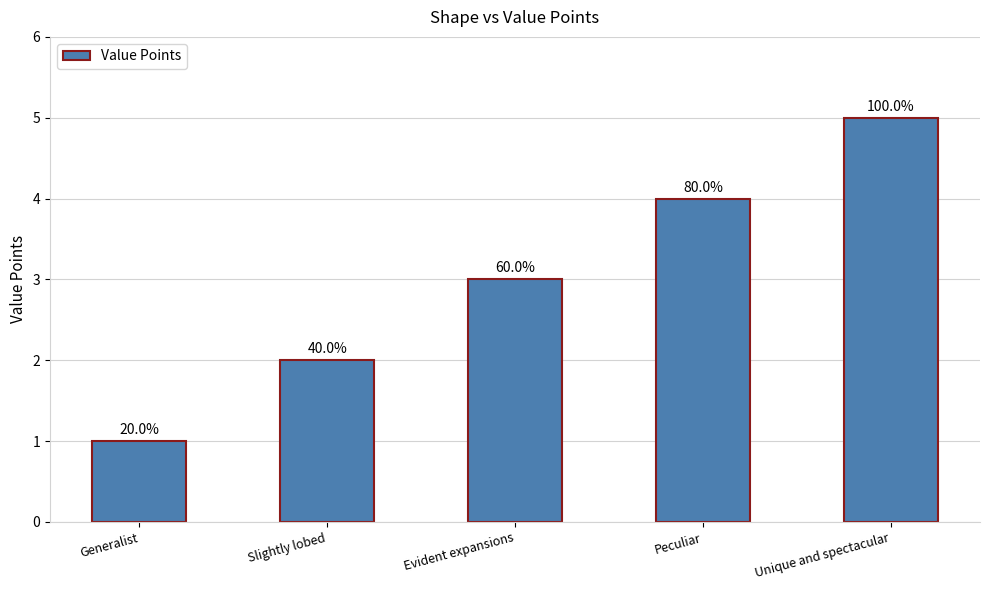

Does the chart contain any negative values?

No